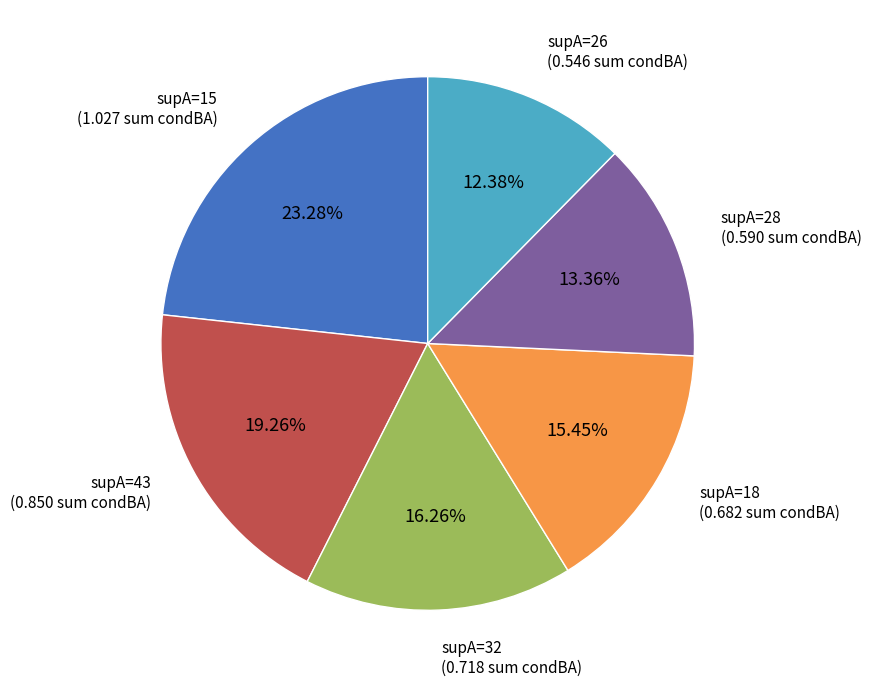

Is there a majority slice in this chart?

No